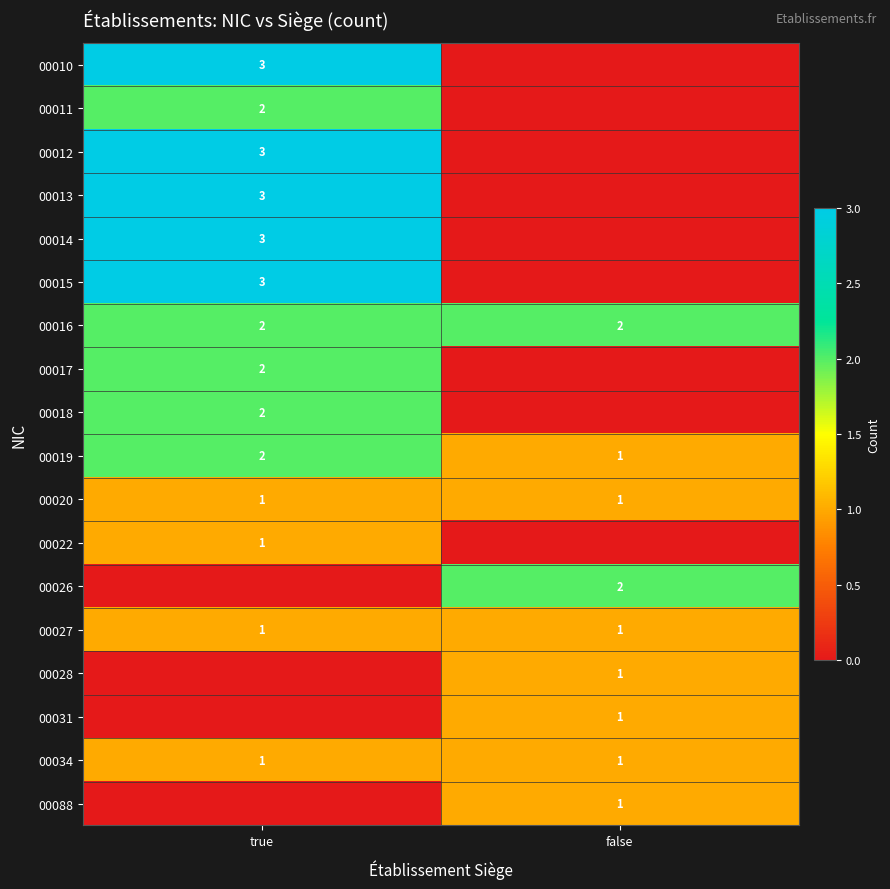

Is the value of 00015 at true greater than the value of 00016 at false?

Yes